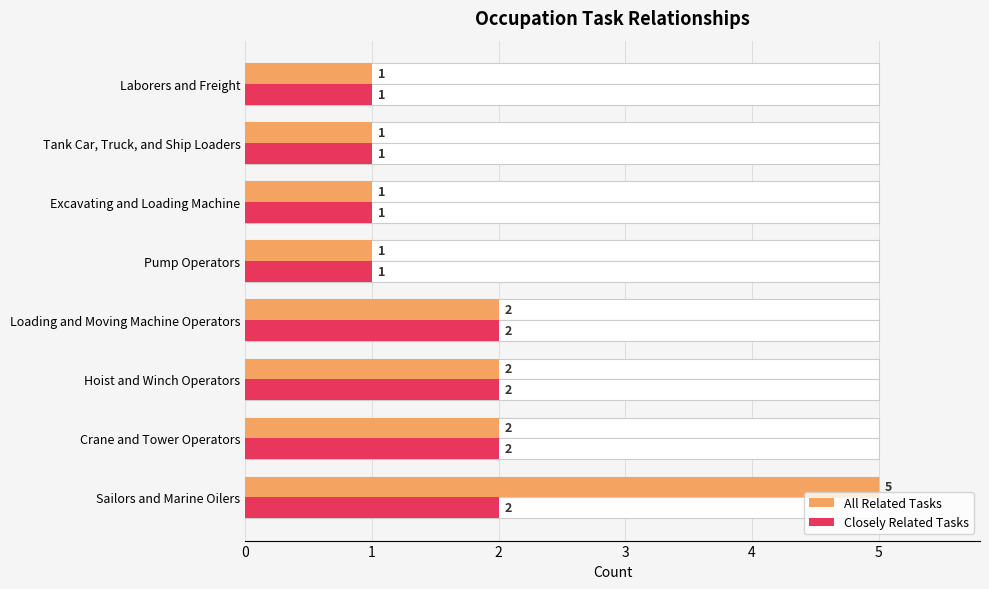

The value of Closely Related Tasks at Crane and Tower Operators is 2. True or false?

True